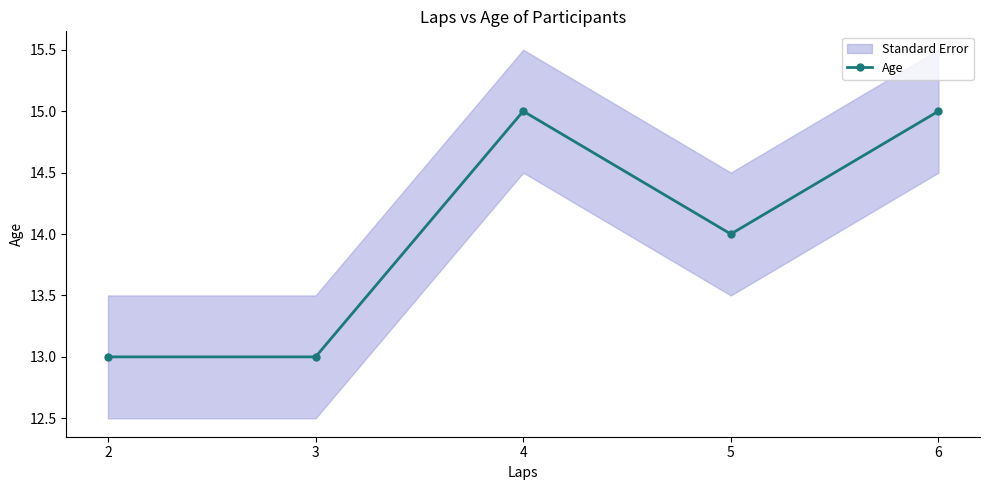

The value at 5 is 19. True or false?

False